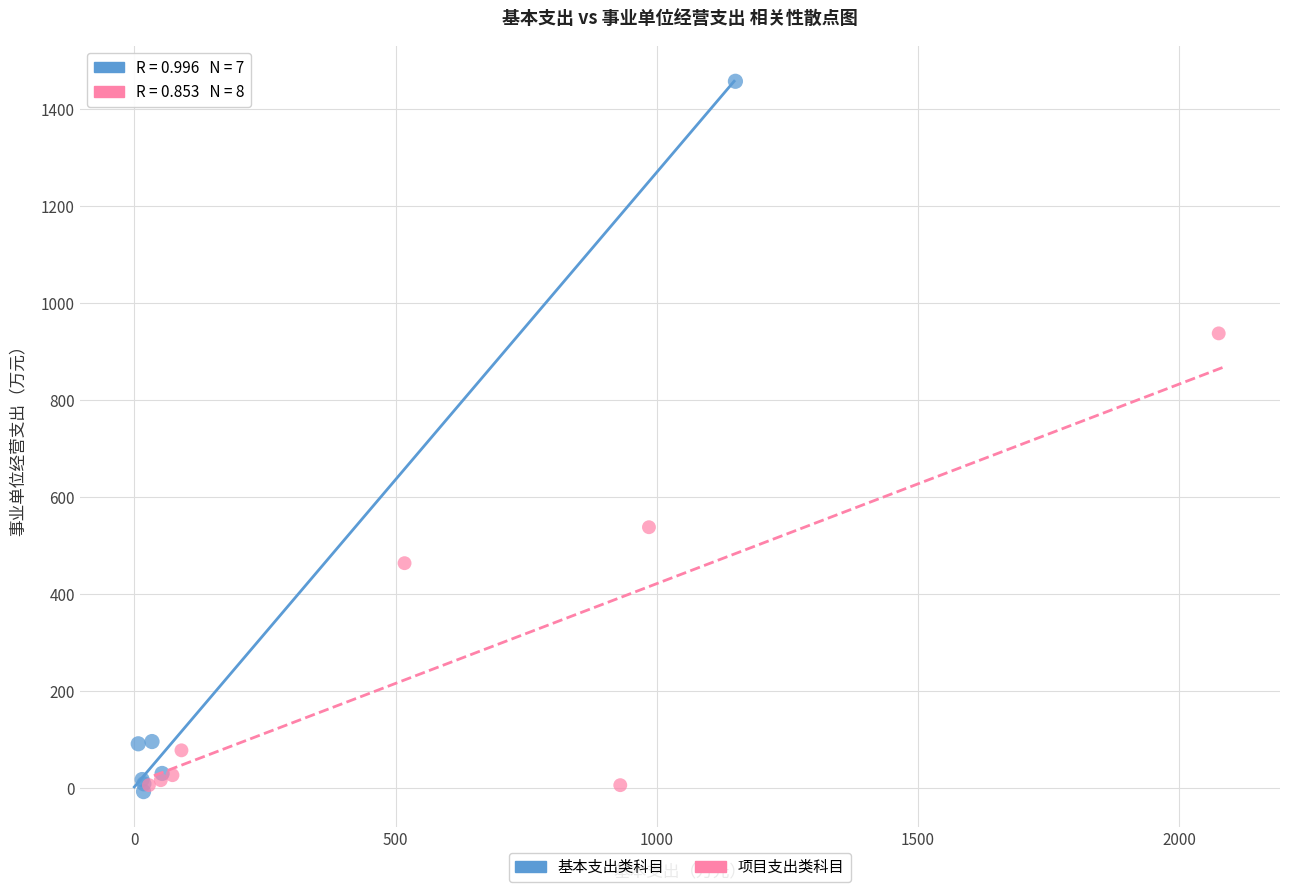

Which series has the widest spread of Y values?

基本支出类科目